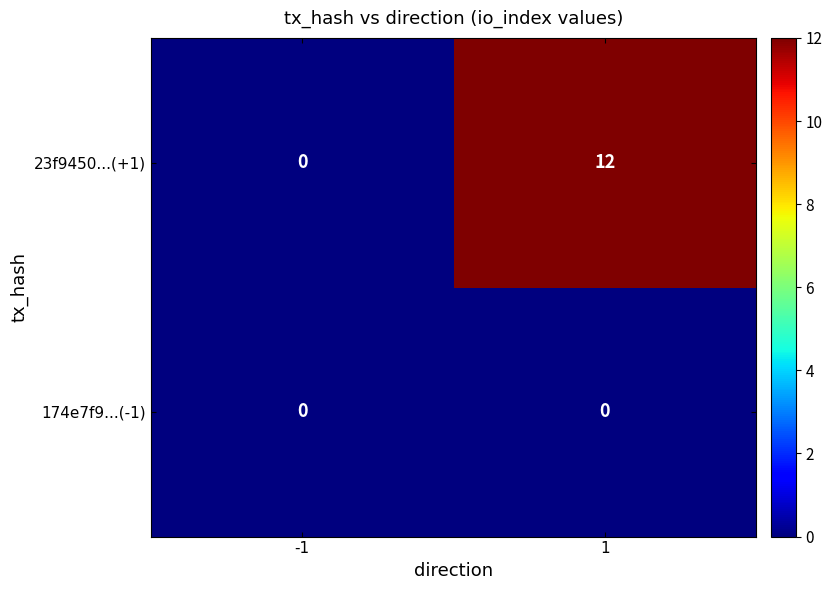

What is the difference between the maximum and minimum values in the 23f9450...(+1) series?

12